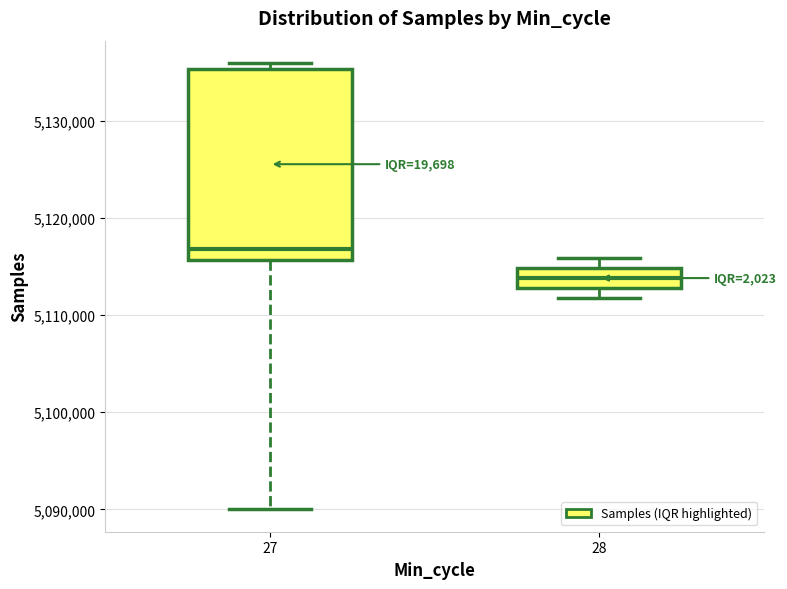

Which box's median line is the highest?

27